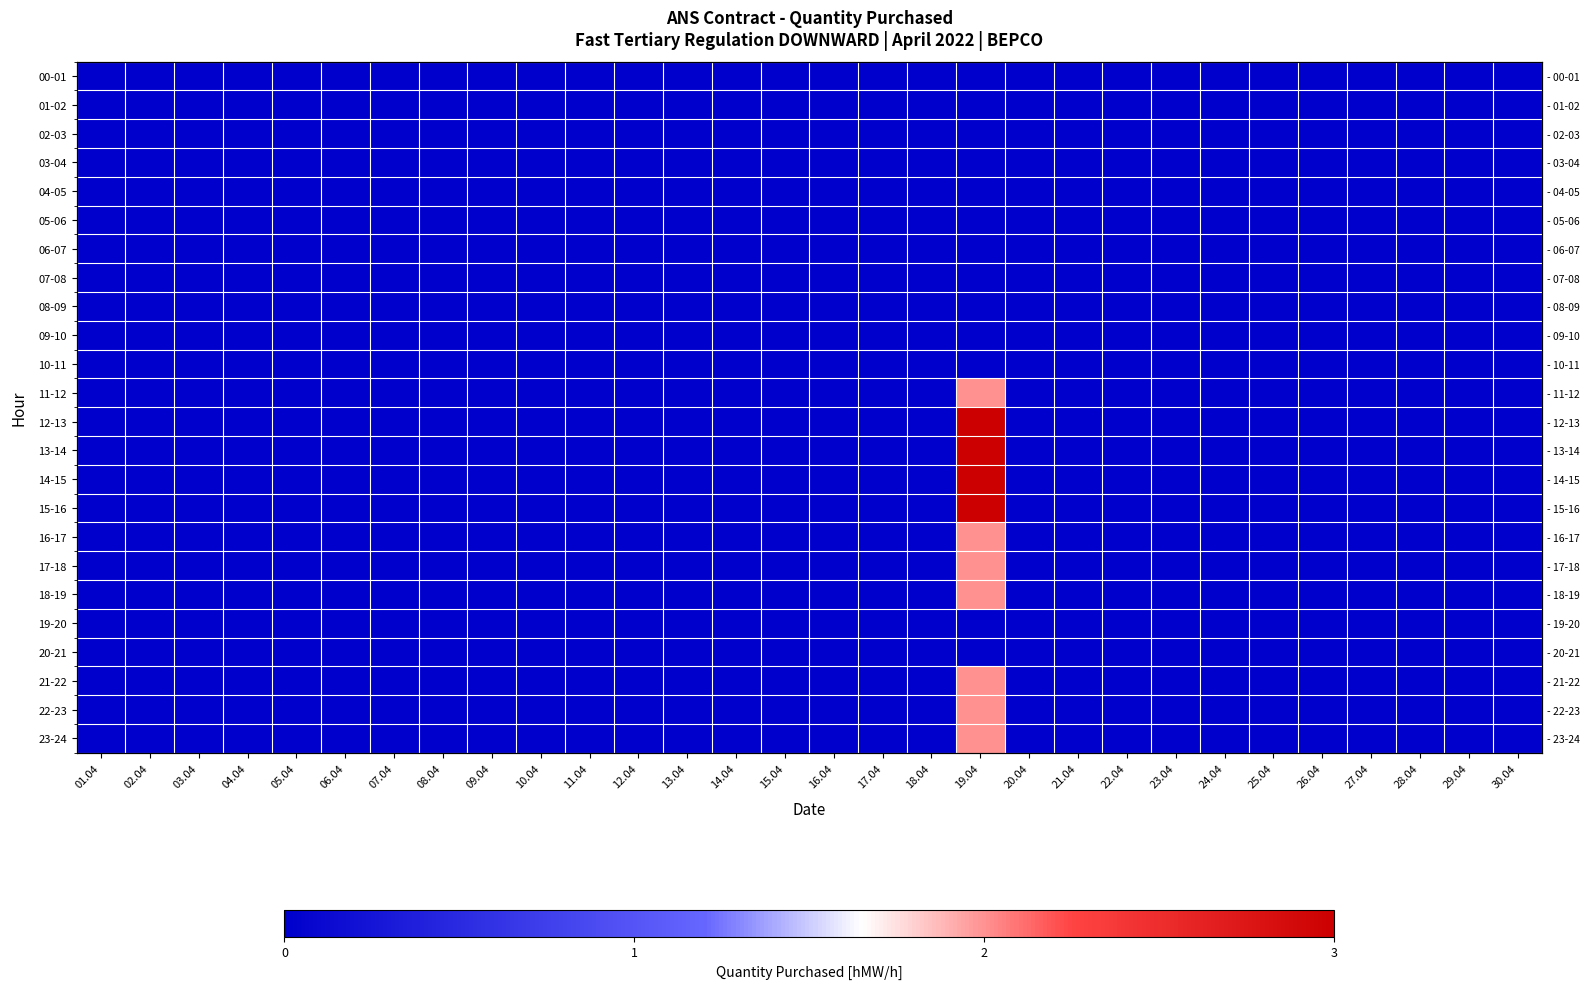

At how many categories does at least one series exceed 1?

1